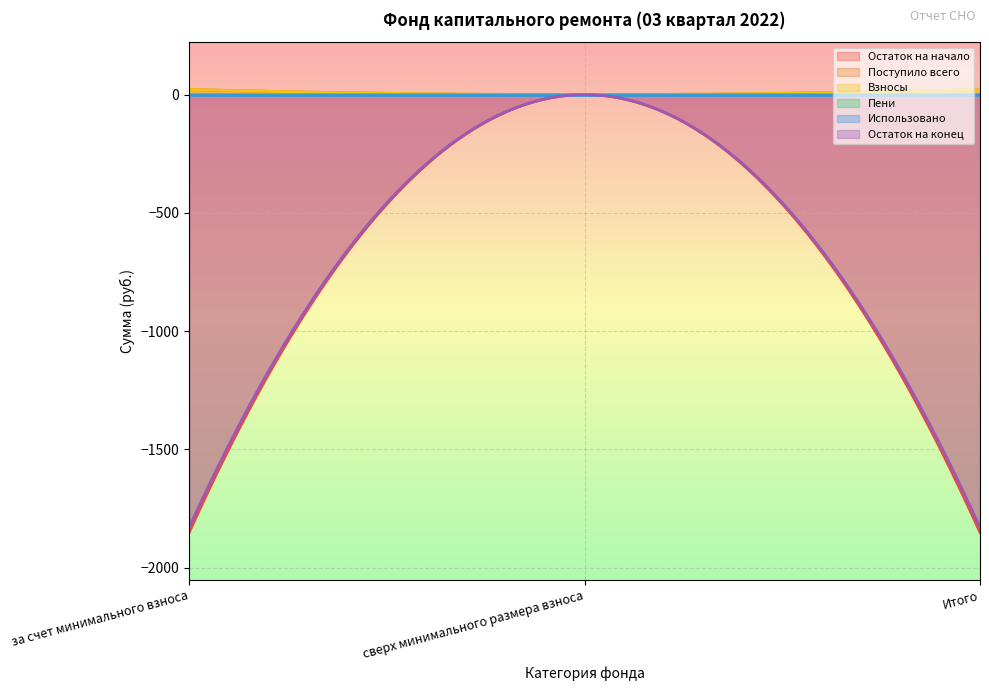

Rank the series at Итого from lowest to highest value.

Остаток на начало, Остаток на конец, Использовано, Пени, Взносы, Поступило всего